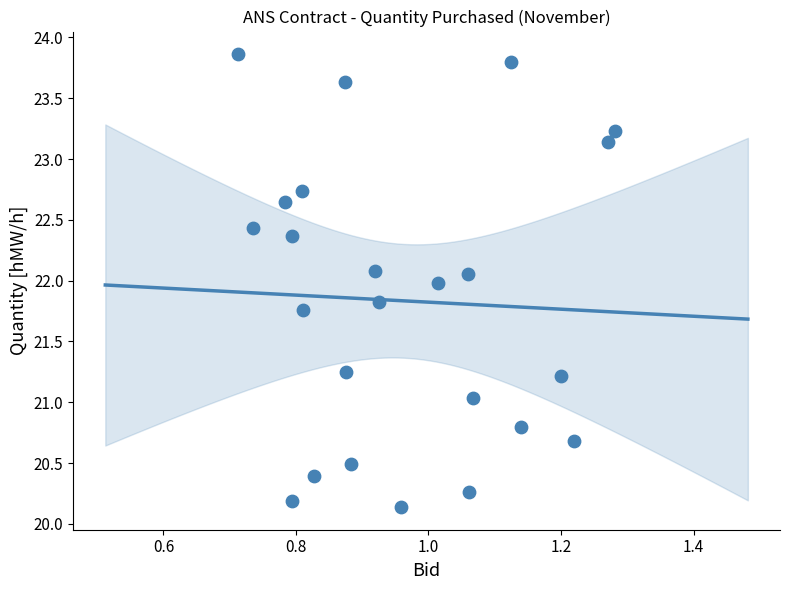

What is the range of X values (max minus min)?

0.6